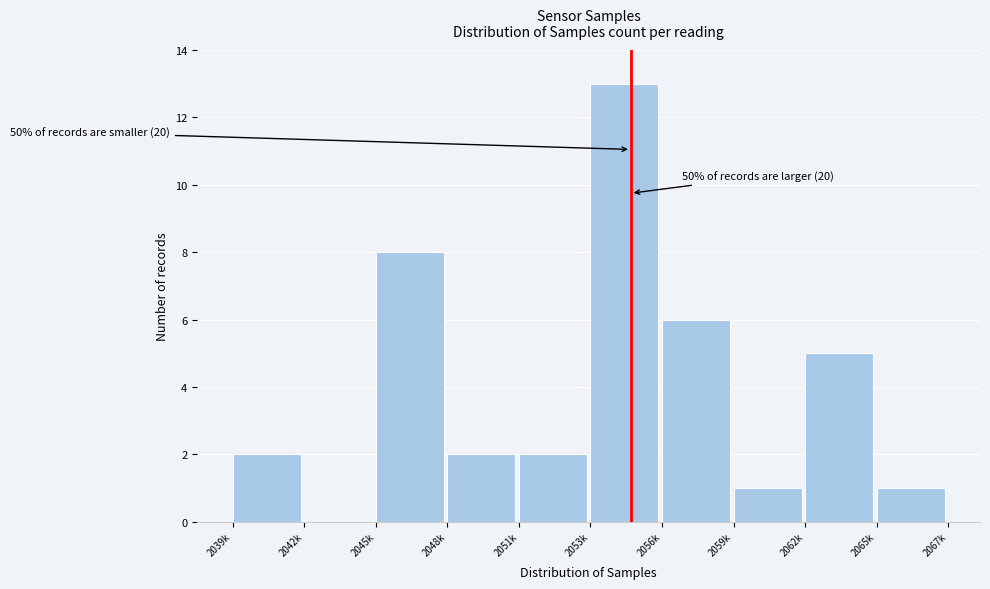

Reading left to right, list all the values displayed in this chart.

2039k=2	2042k=0	2045k=8	2048k=2	2051k=2	2053k=13	2056k=6	2059k=1	2062k=5	2065k=1